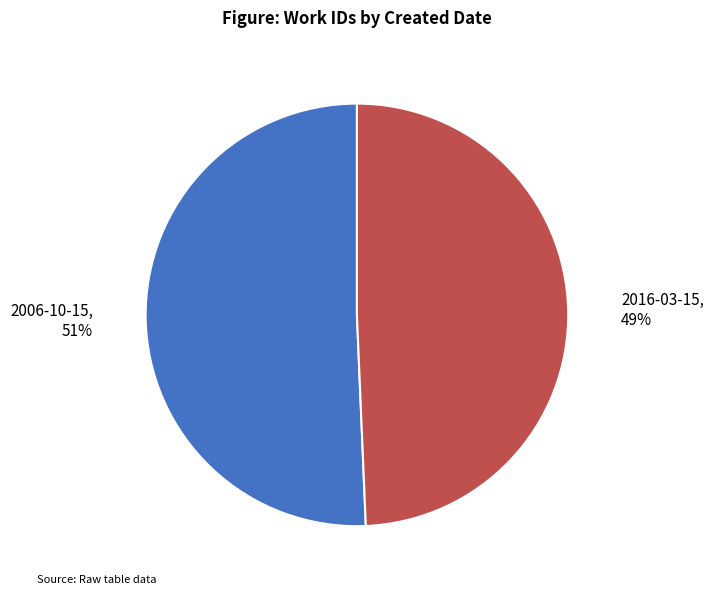

To the nearest percent, what is the average slice percentage?

50%